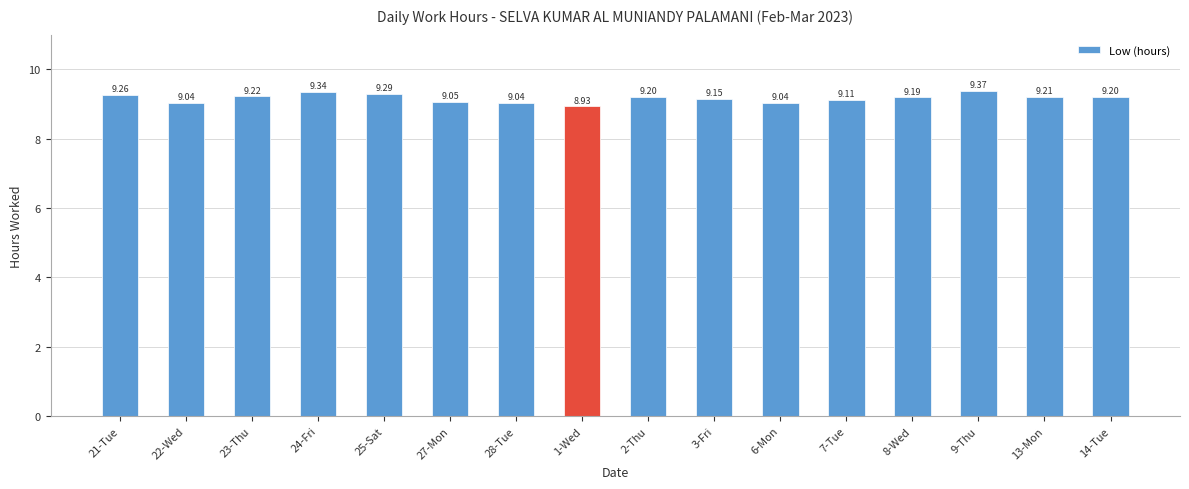

What is the difference between the values at 1-Wed and 13-Mon?

0.3